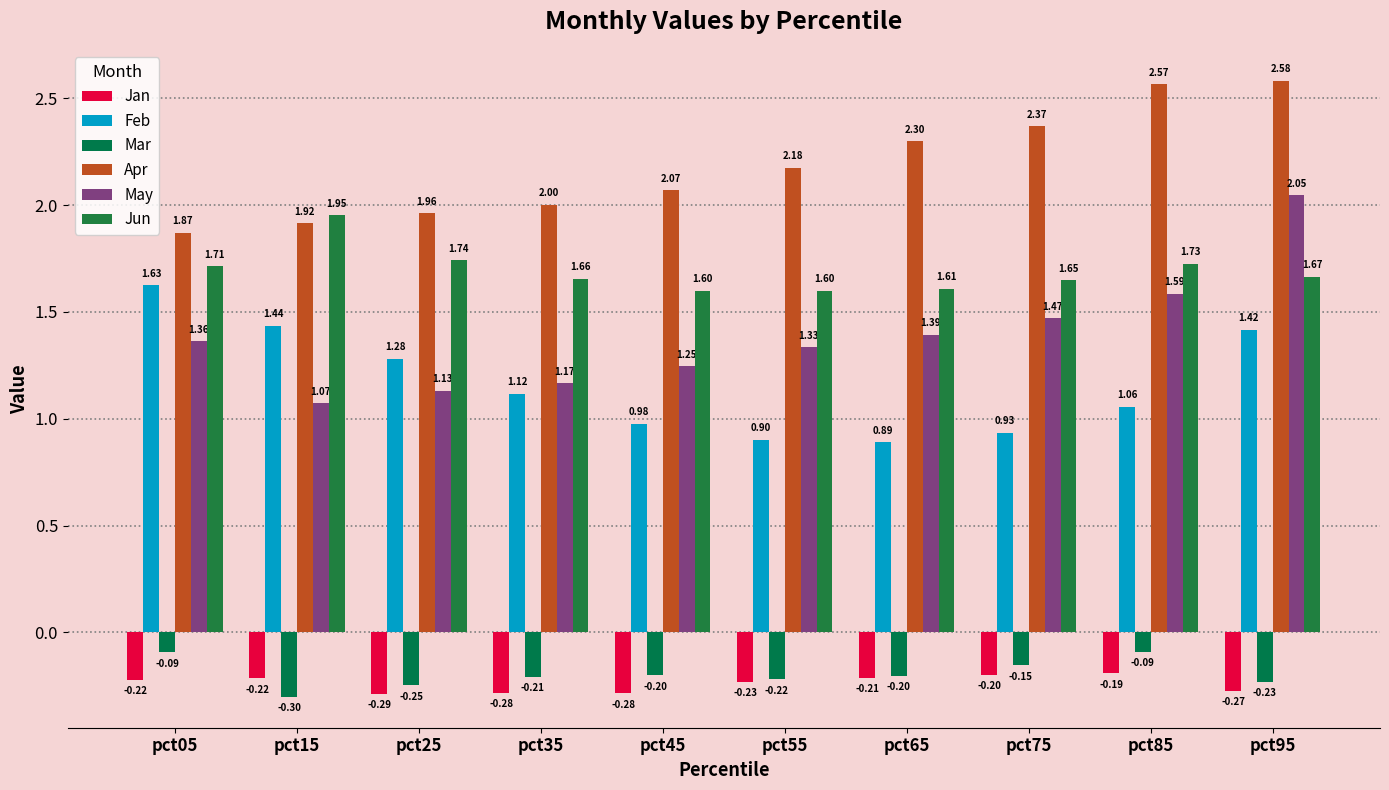

Which label corresponds to the largest value in the chart?

pct95